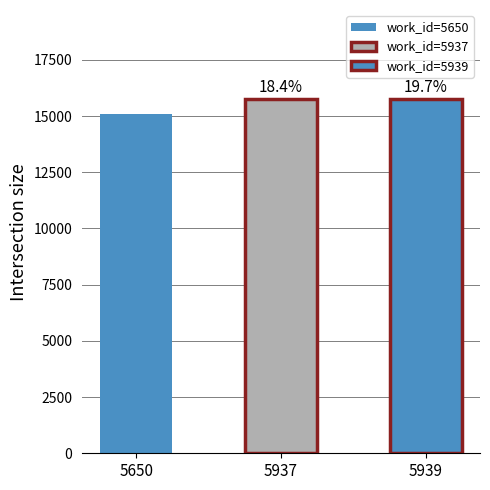

Which category has the highest value across all series?

5939